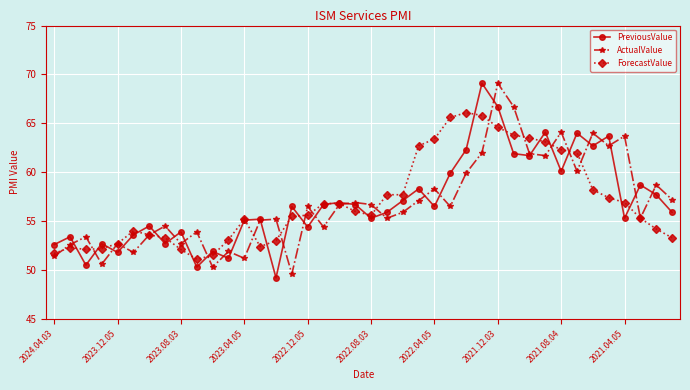

Does the chart have visible grid lines?

Yes